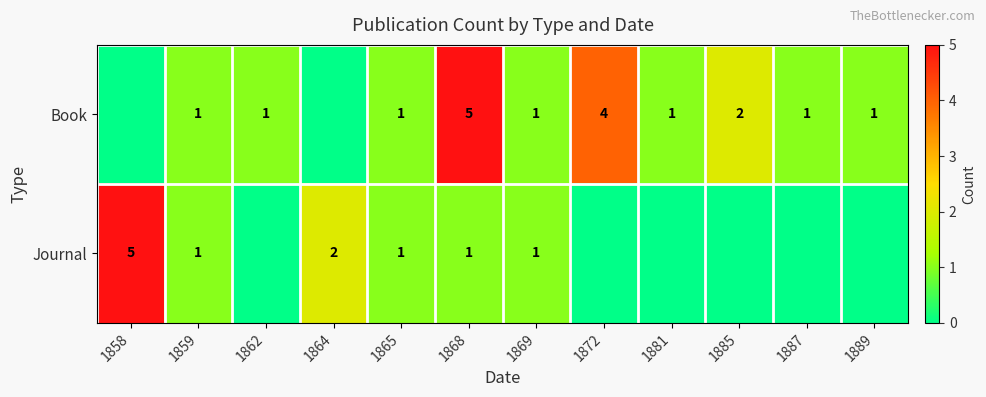

Is it true that Book equals 2 at 1869?

False